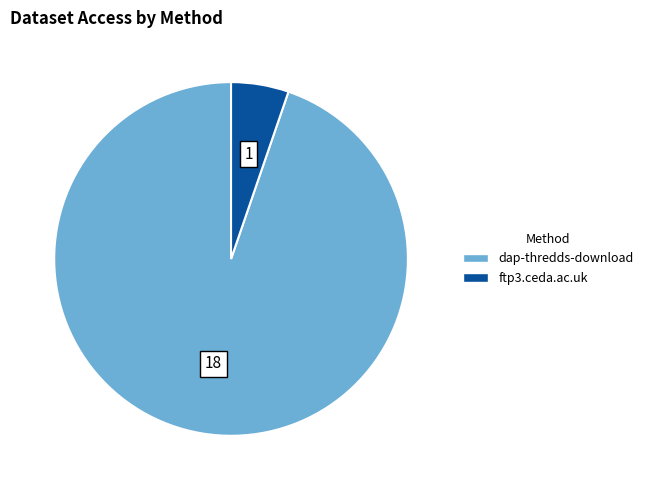

Which slice is the smallest?

ftp3.ceda.ac.uk